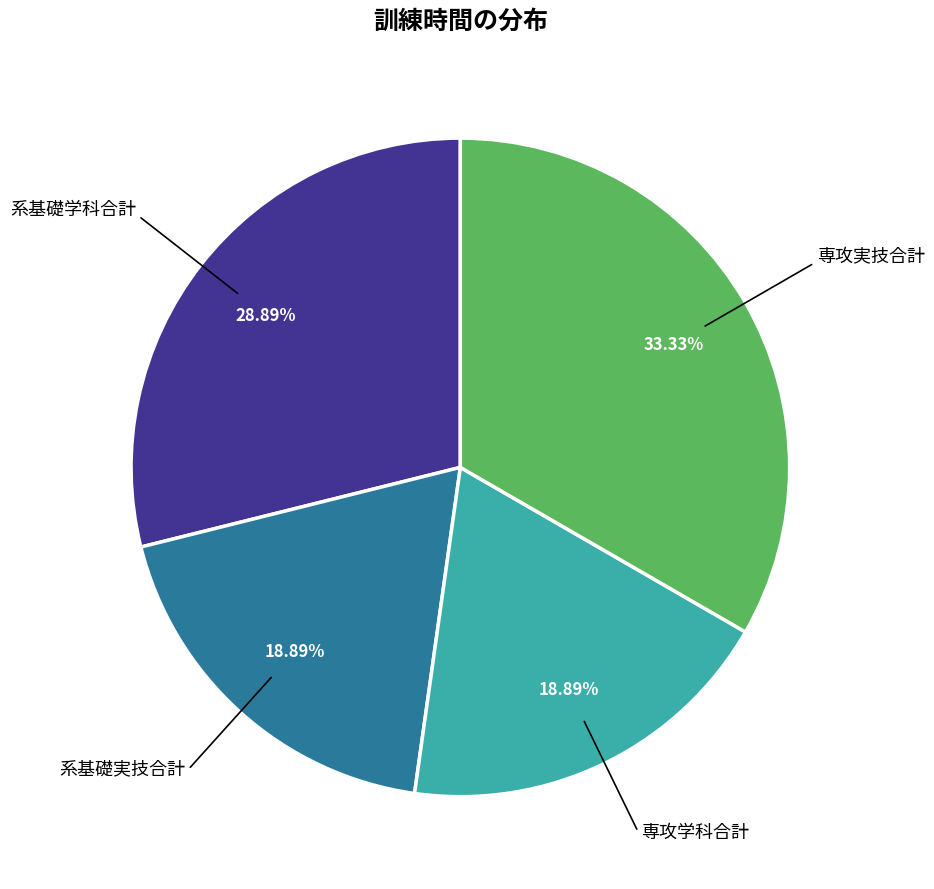

Count the number of slices in the pie.

4